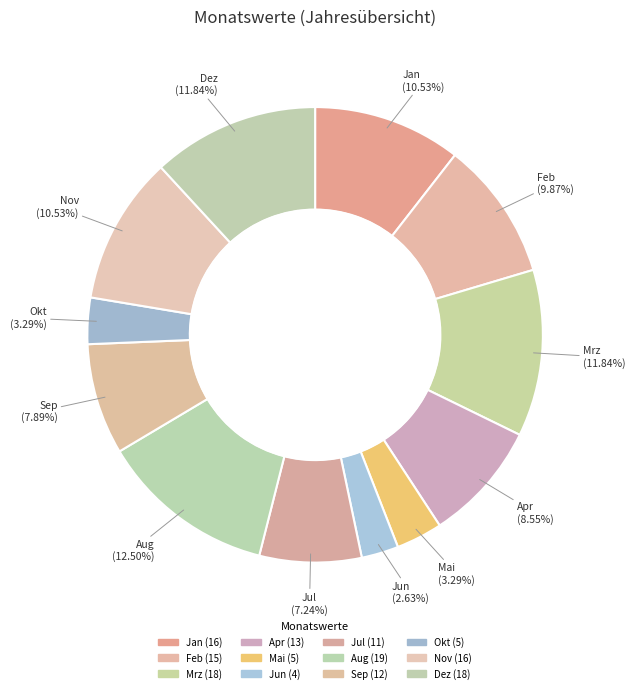

To the nearest percent, what is the average slice percentage?

8%